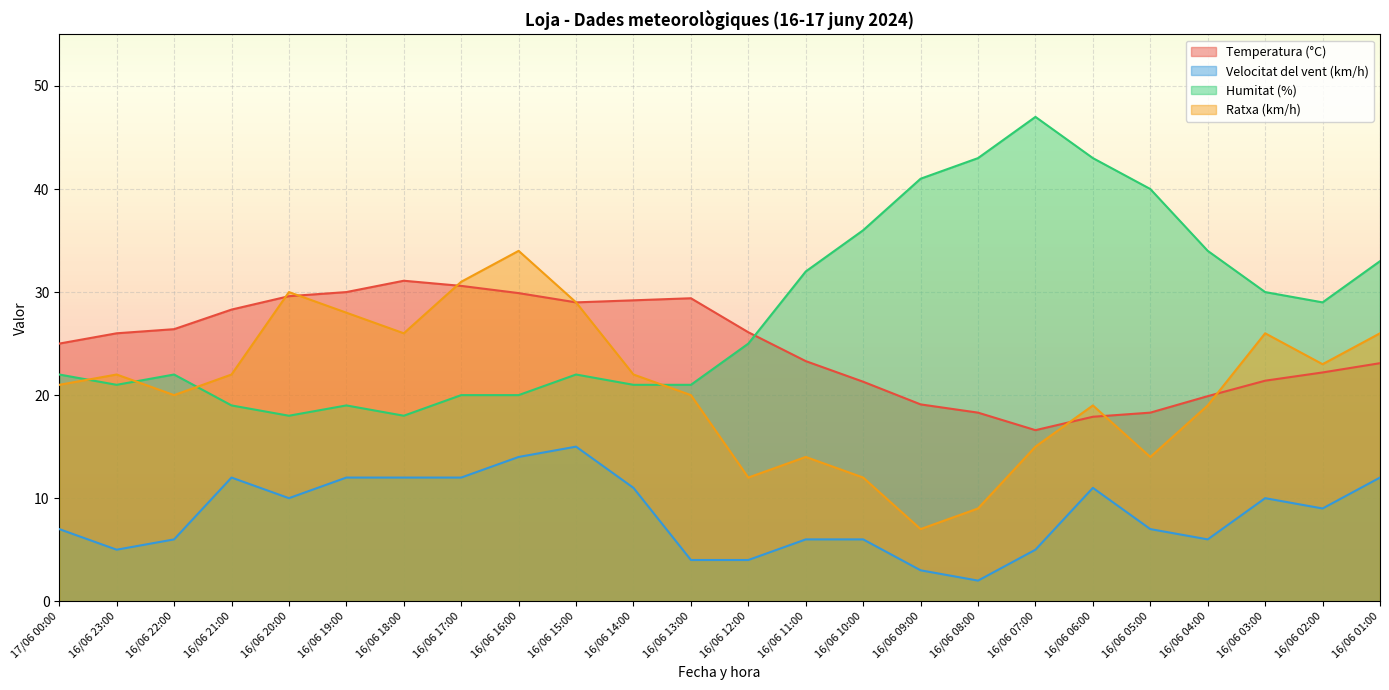

Which category has the lowest value in the Velocitat del vent (km/h) series?

16/06 08:00